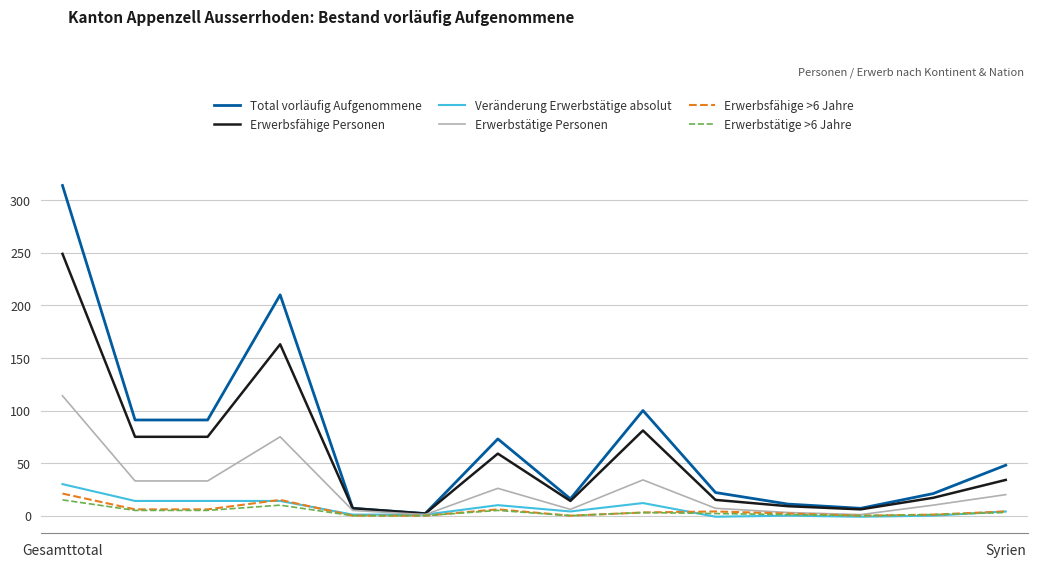

What is the maximum value shown in the chart?

314